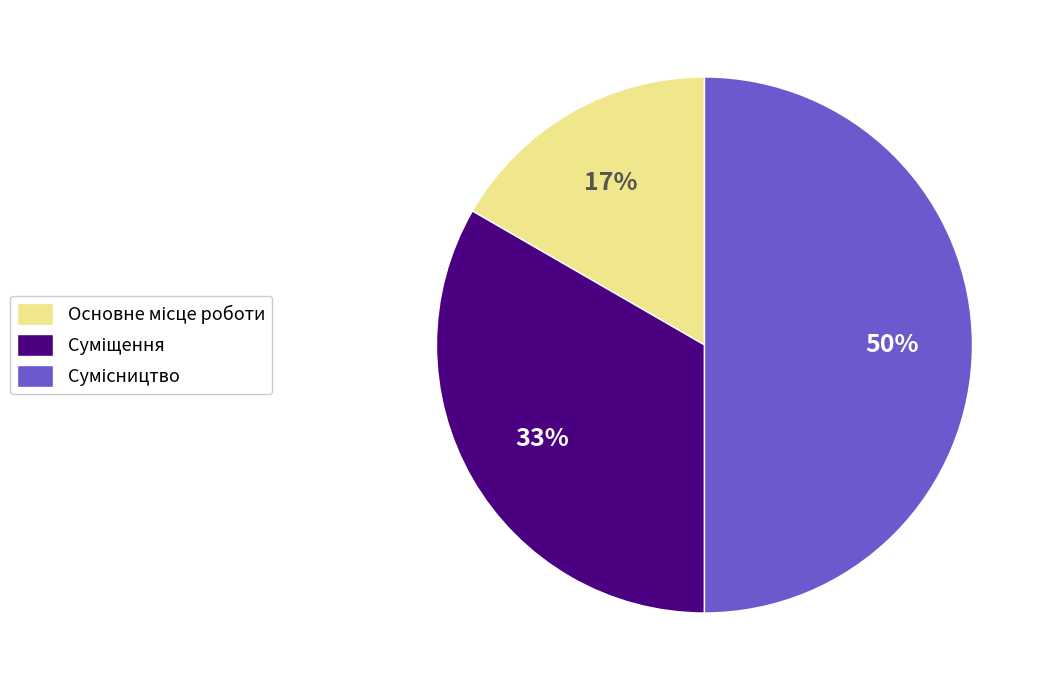

To the nearest percent, what is the difference between the largest and smallest slice percentages?

33%